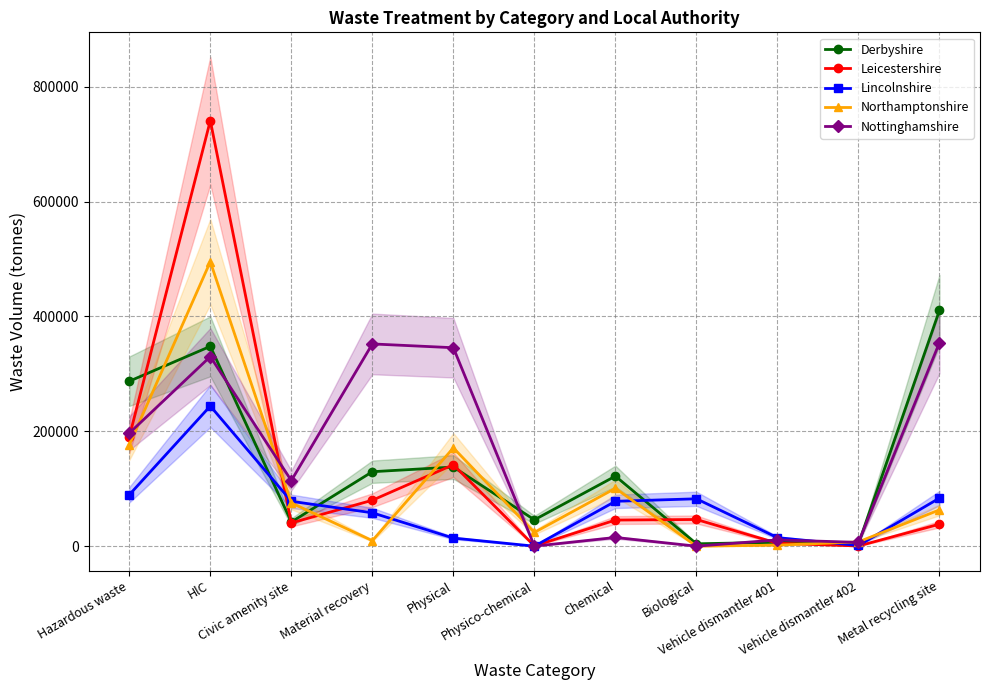

Where do Nottinghamshire and Leicestershire first cross each other?

Hazardous waste and HlC